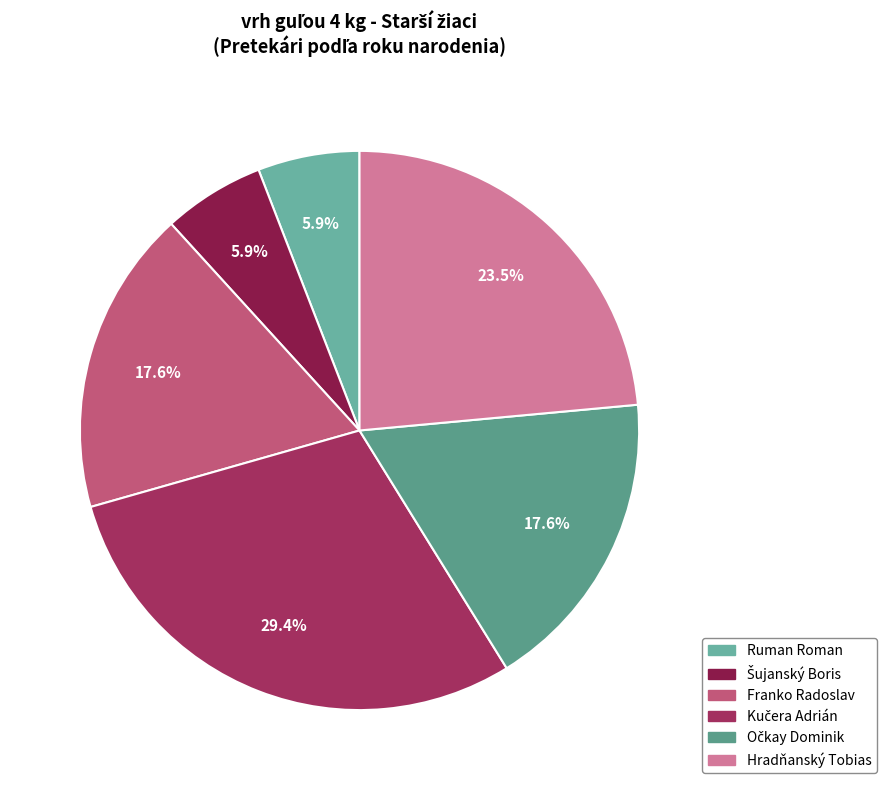

How many segments does this pie chart have?

6